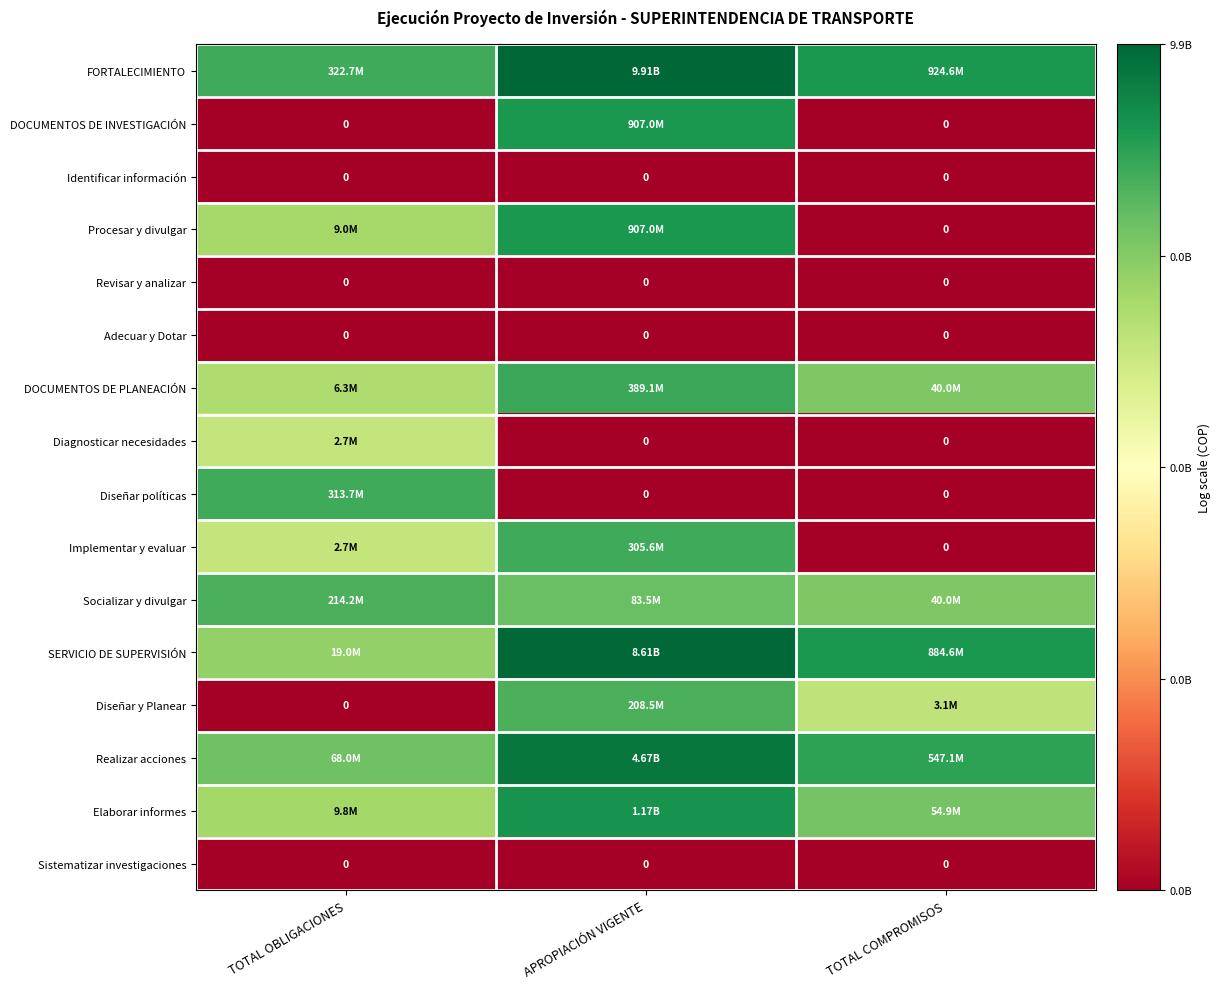

At which category is the sum across all series the highest?

APROPIACIÓN VIGENTE